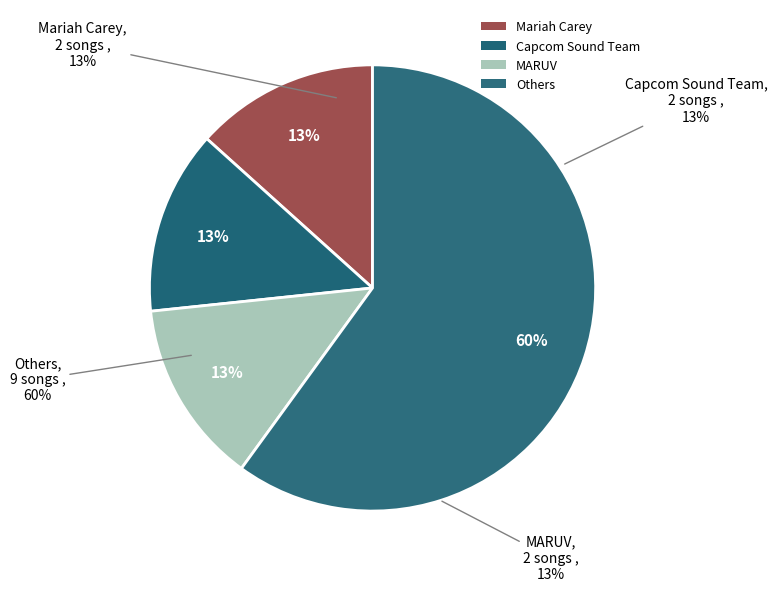

Is the sum of Marcin Przybyłowicz and Capcom Sound Team greater than half?

No